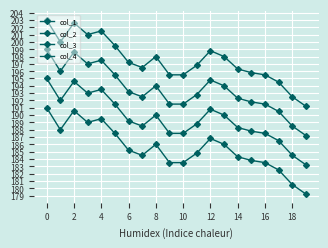

Count the number of categories in the chart.

20